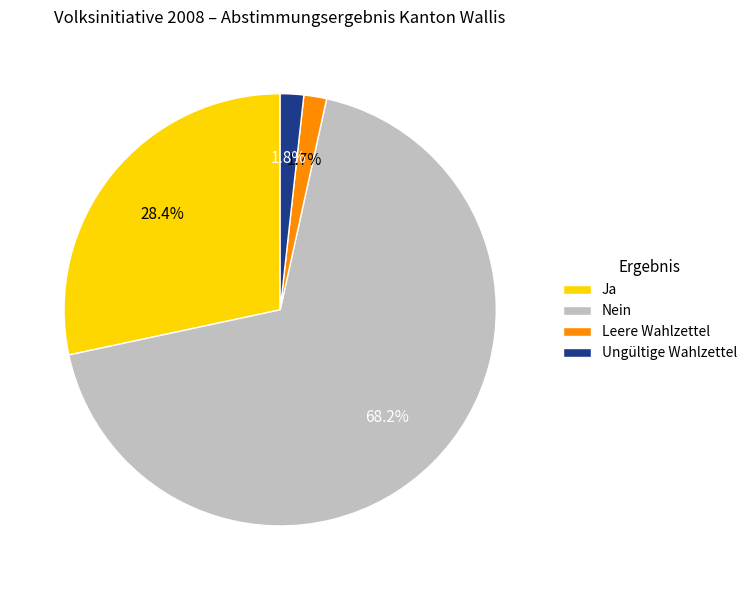

Combined, what portion of the pie is Leere Wahlzettel and Ungültige Wahlzettel?

3.5%